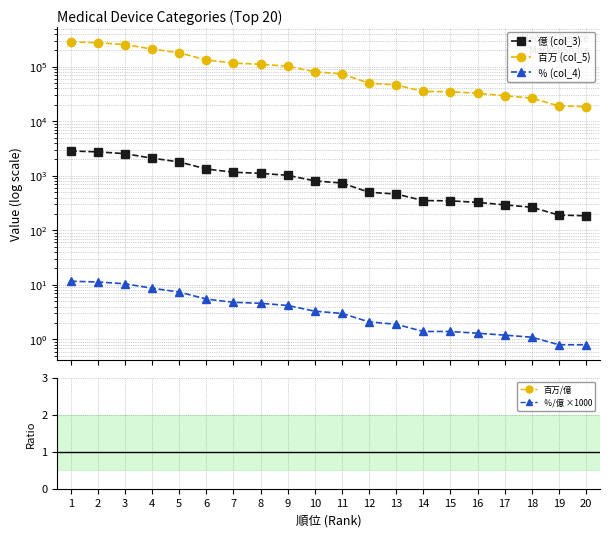

At which category is the sum across all series the highest?

1